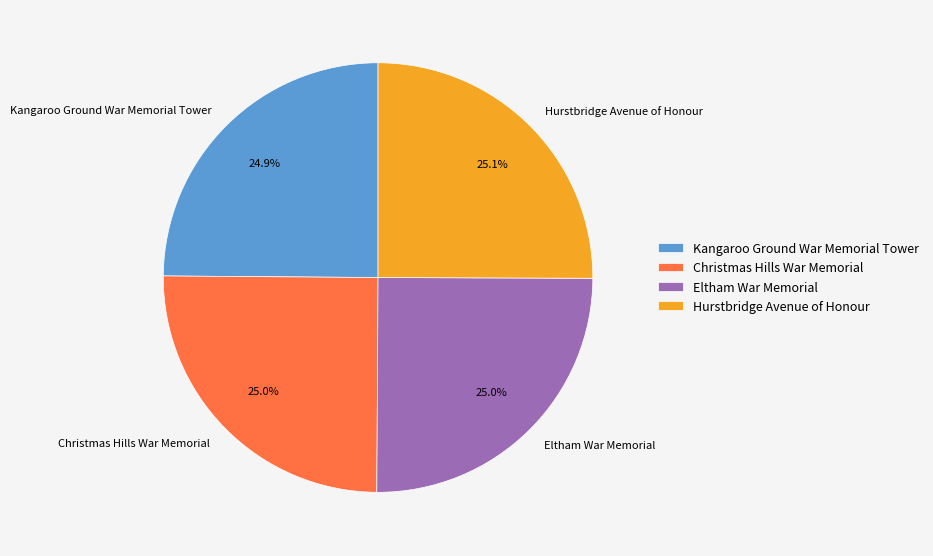

What percentage is NOT represented by Hurstbridge Avenue of Honour?

74.9%